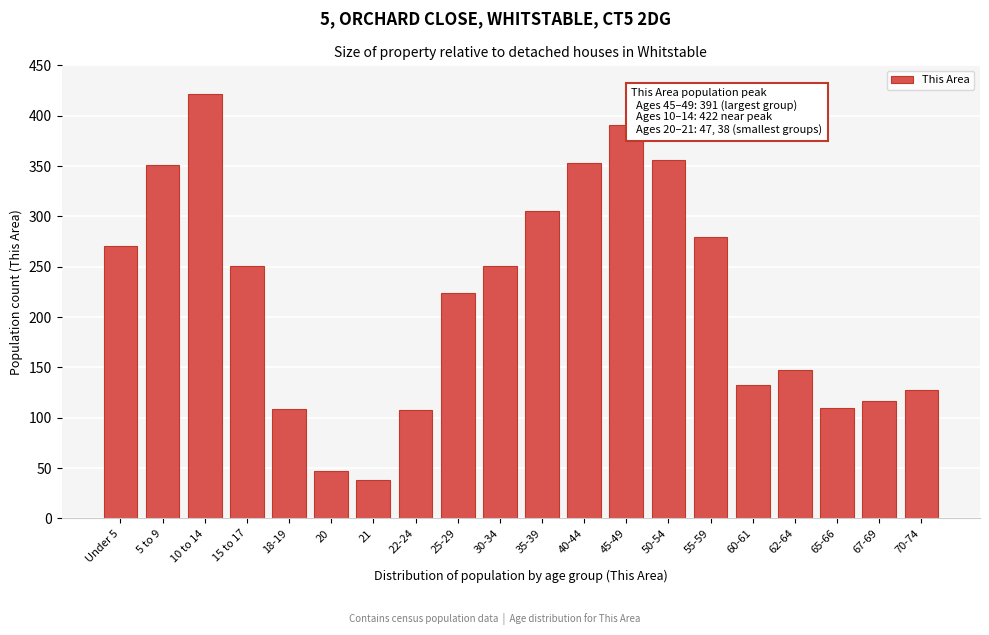

What is the value of the 15th bar from the left?

280